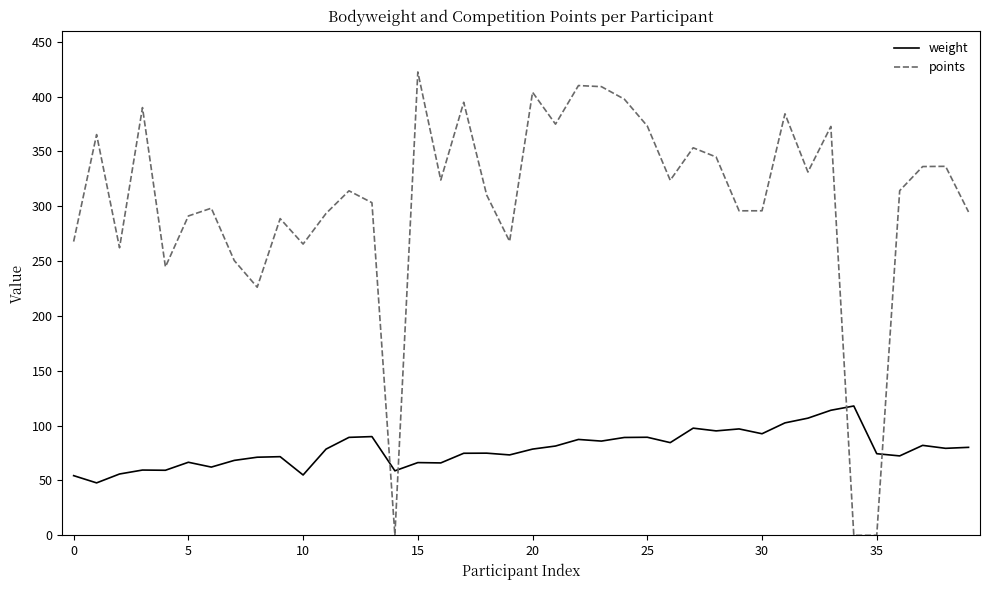

How many lines are shown in the chart?

2